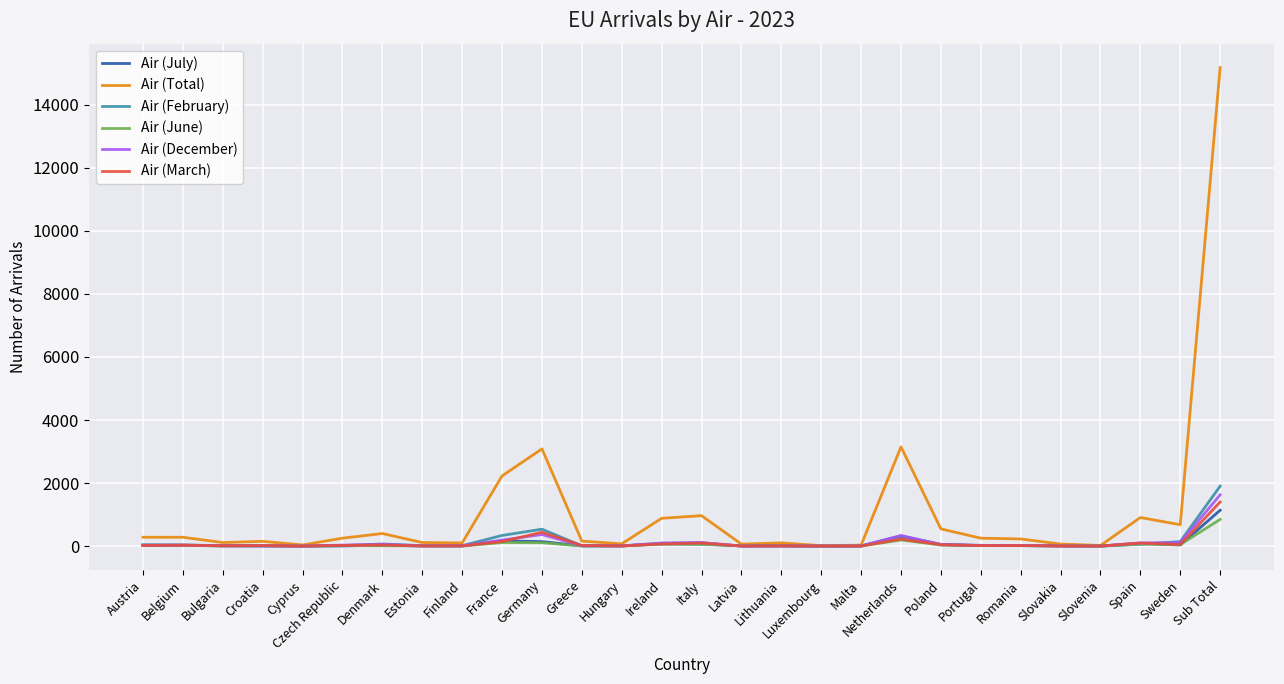

Which series changed the most between Lithuania and Netherlands?

Air (Total)